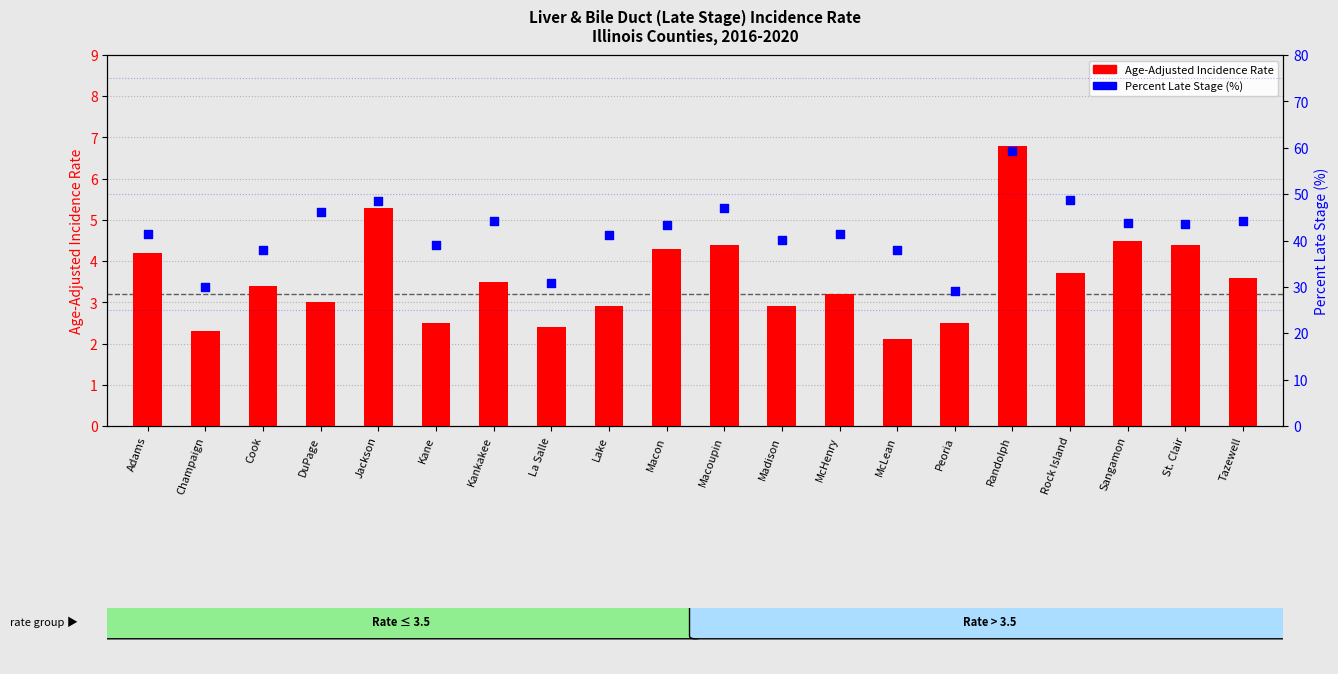

At how many categories does at least one series exceed 57?

1